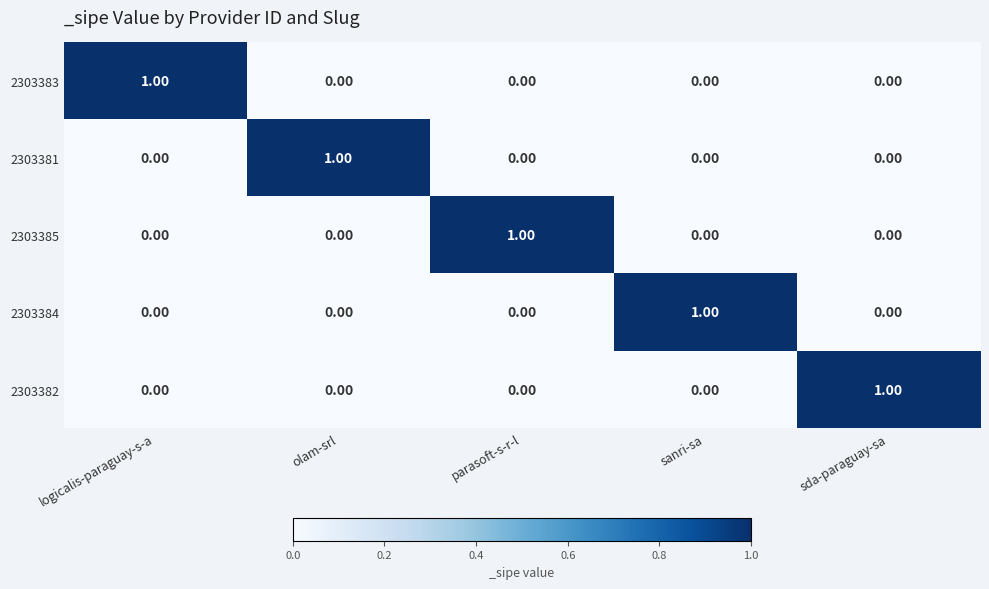

At how many categories does at least one series exceed 0?

5